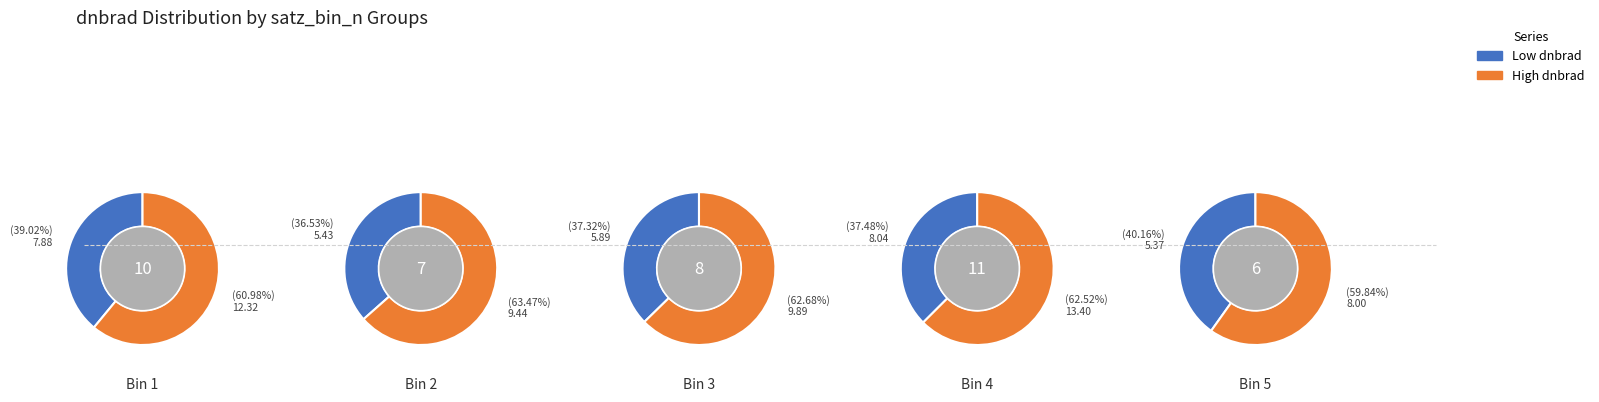

Rank the series by their average value, from highest to lowest.

High dnbrad, Low dnbrad